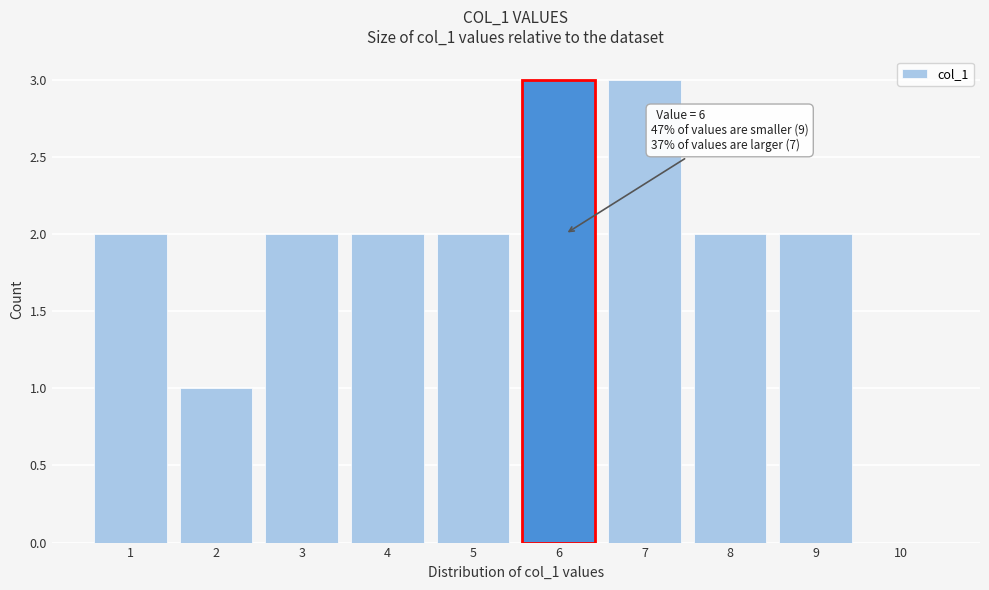

Reading right to left, what are all the values shown in this chart?

10=0	9=2	8=2	7=3	6=3	5=2	4=2	3=2	2=1	1=2